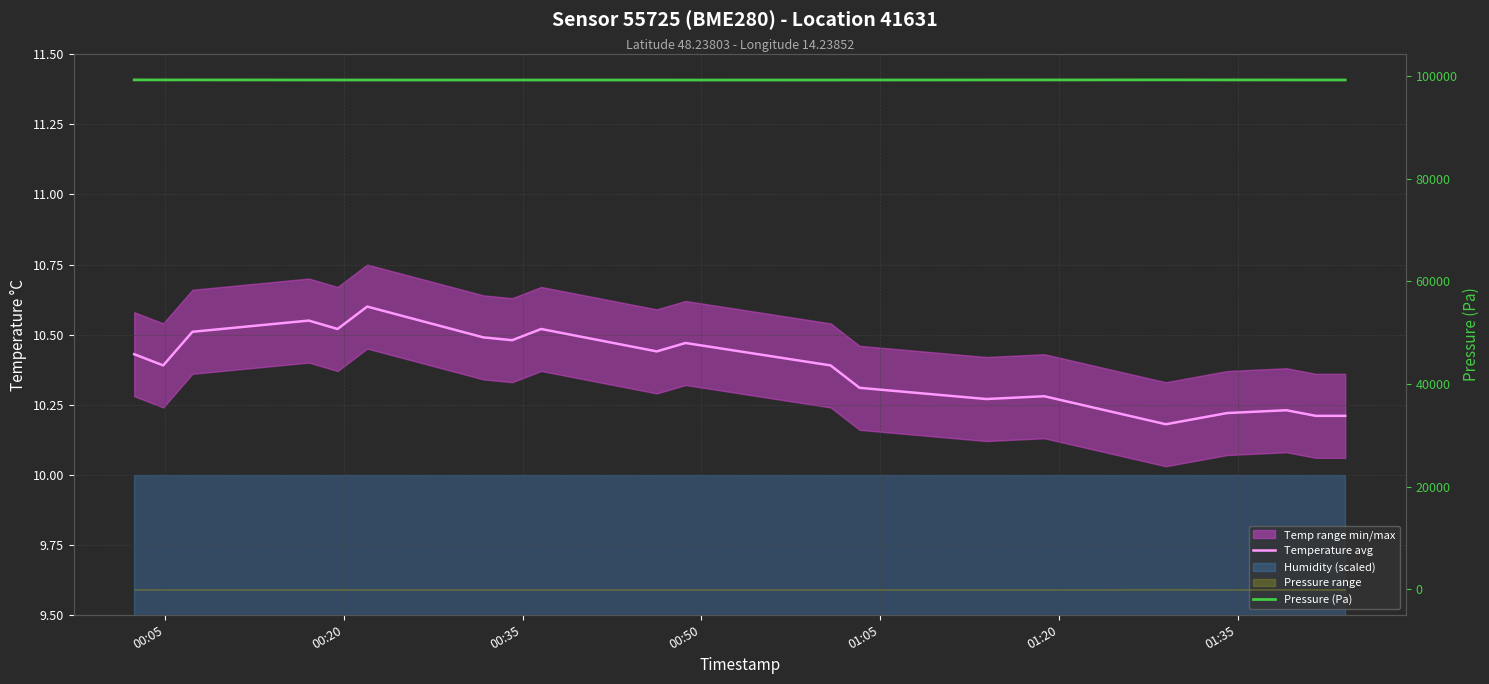

List the series in order of their overall mean, lowest first.

Temperature avg, Pressure (Pa)